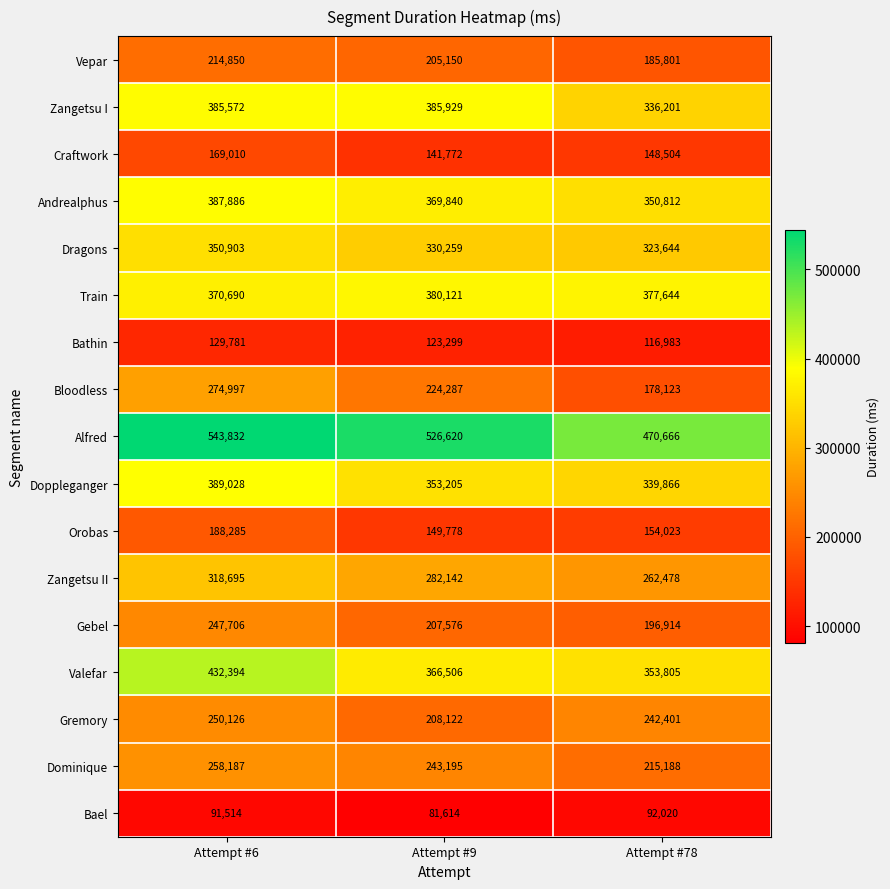

What is the sum of the Gremory values at Attempt #78 and Attempt #6?

492527